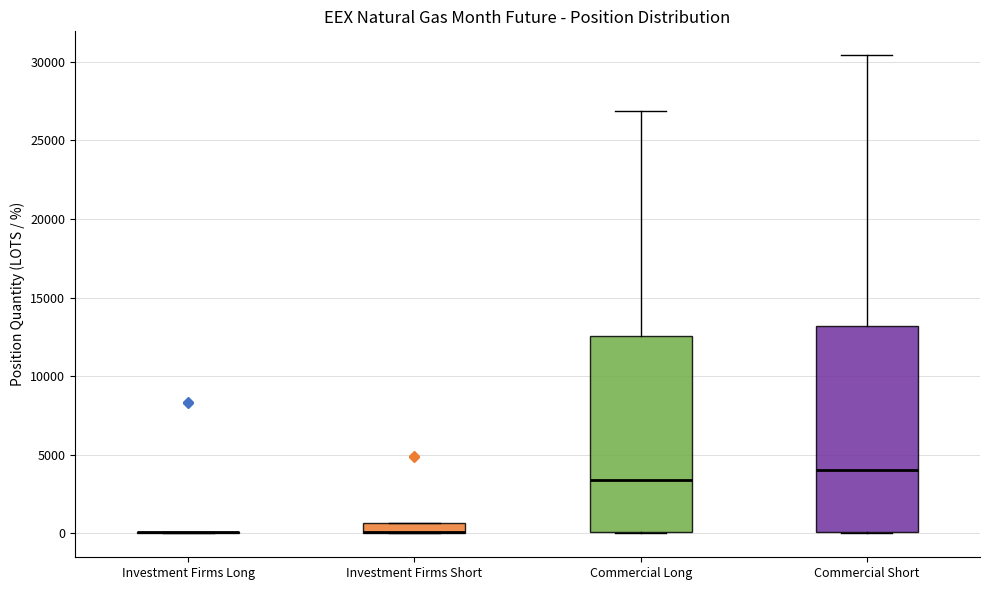

Comparing the boxes themselves (not the whiskers), which one is the tallest?

Commercial Short